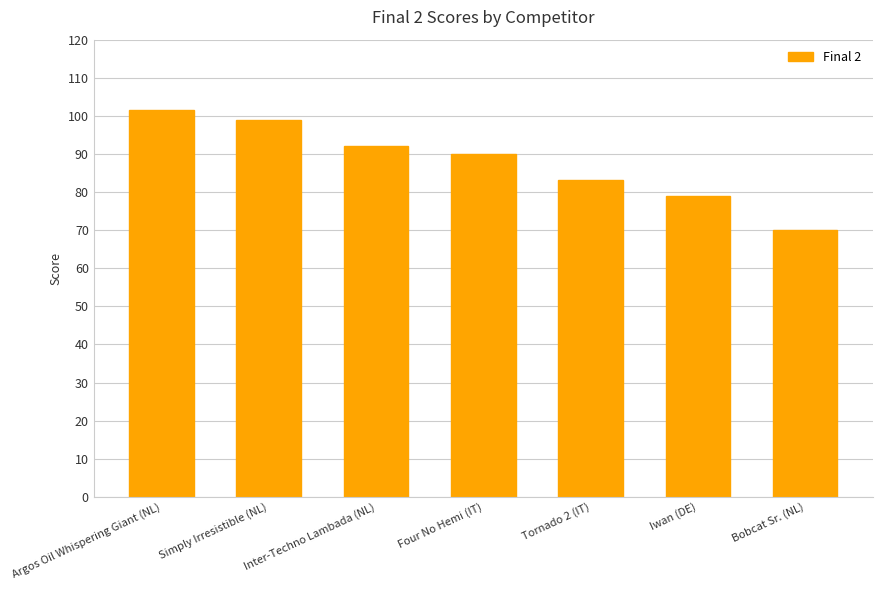

Which category has the highest value across all series?

Argos Oil Whispering Giant (NL)